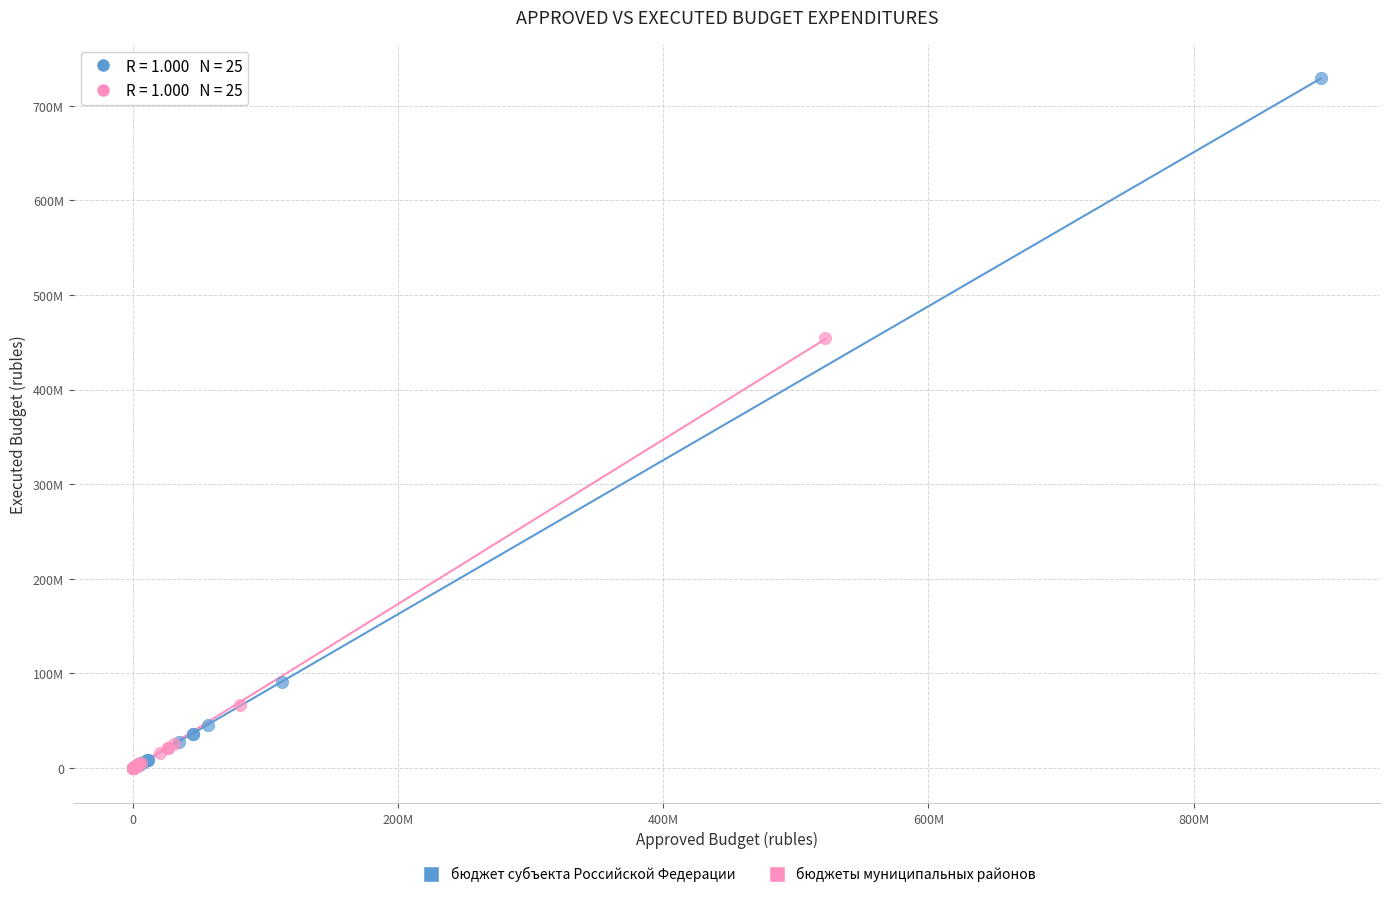

Which series has the largest Y range (max minus min)?

бюджет субъекта Российской Федерации